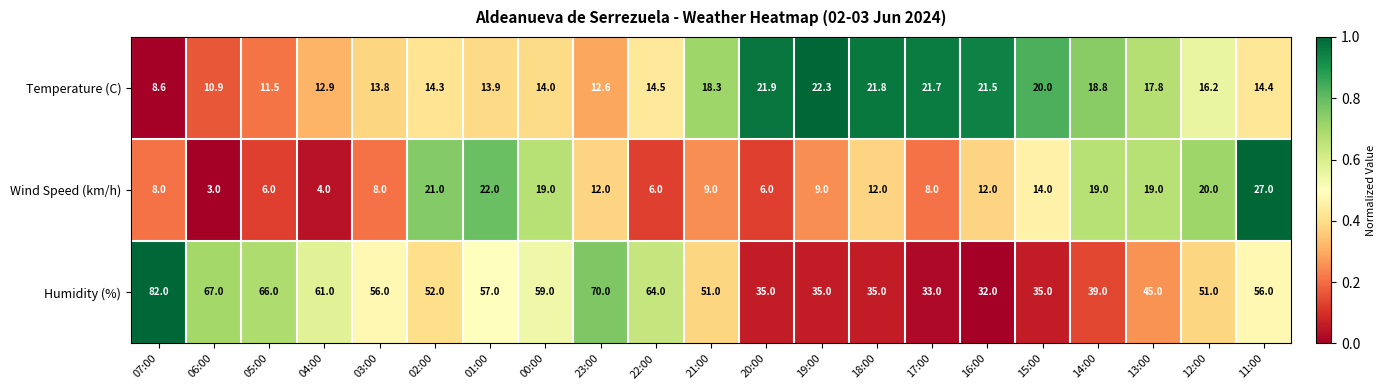

What is the average value of the Wind Speed (km/h) series?

12.6